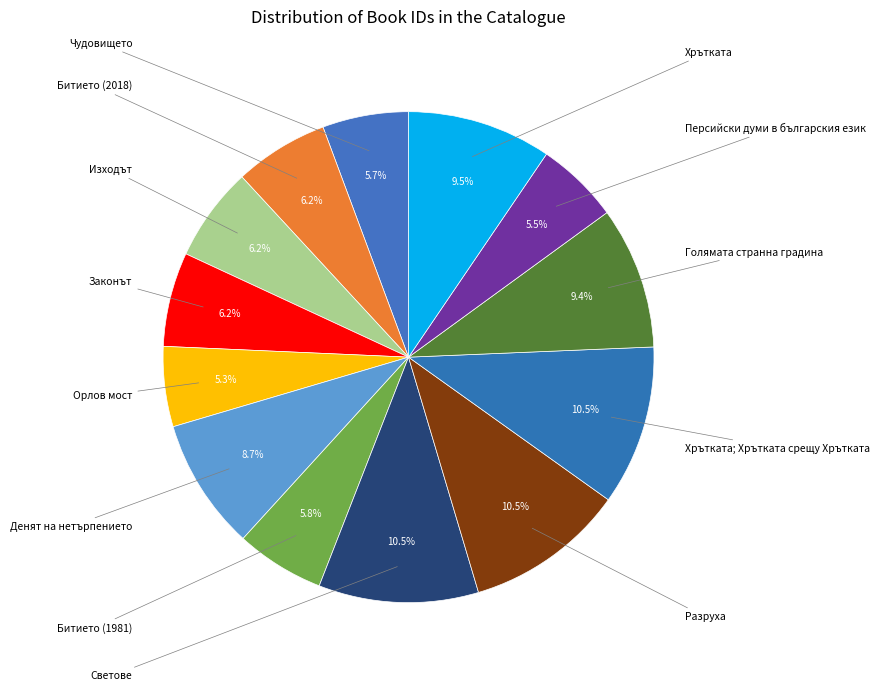

What is the smallest slice in the pie chart?

Орлов мост